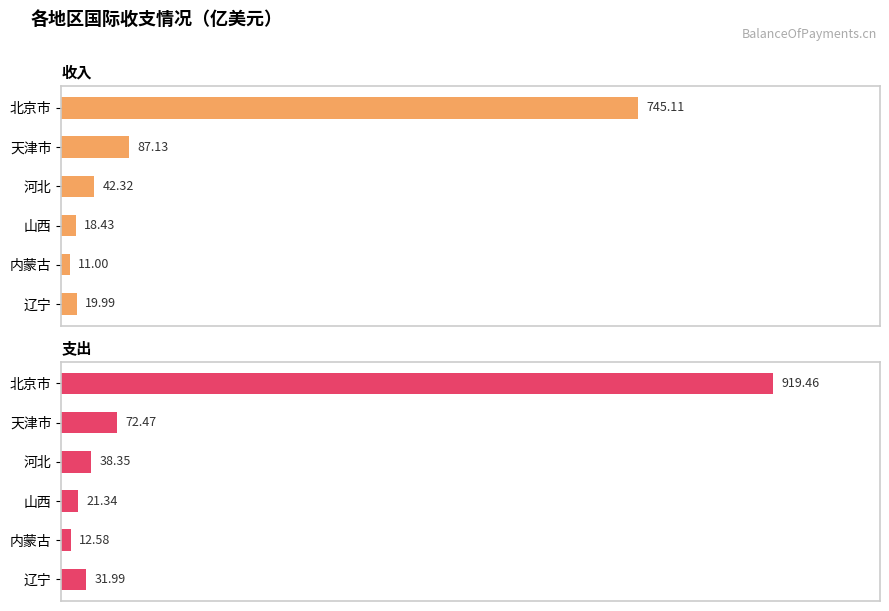

How many bars are there in each group?

2